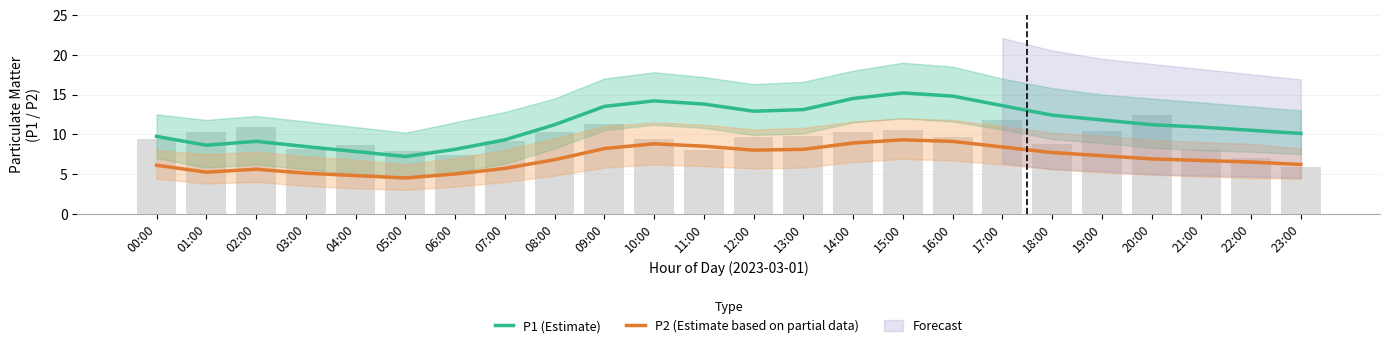

The P2 (Estimate based on partial data) series shows 2.2 at 00:00. True or false?

False